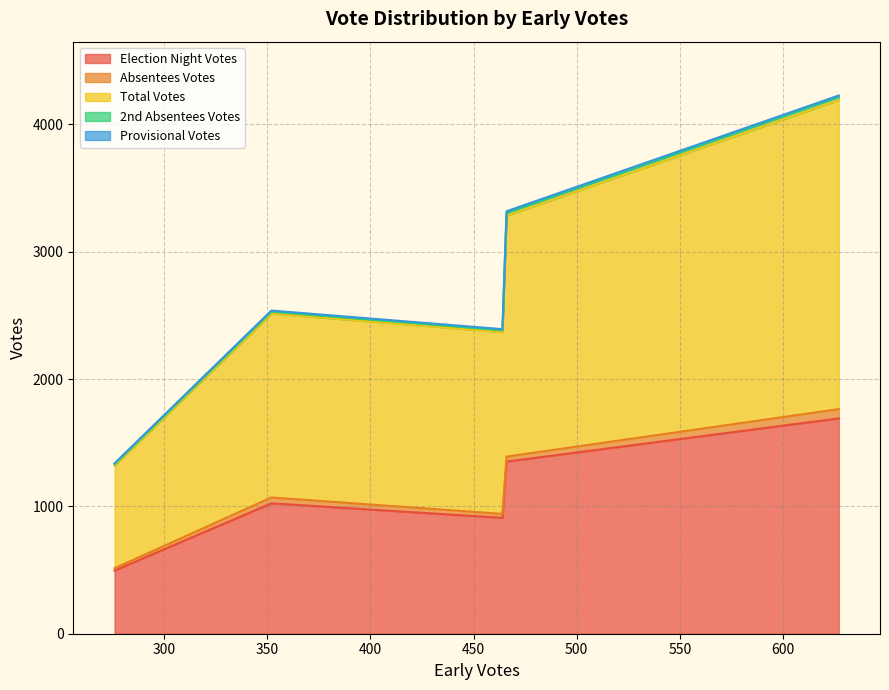

What is the minimum value for Election Night Votes?

496